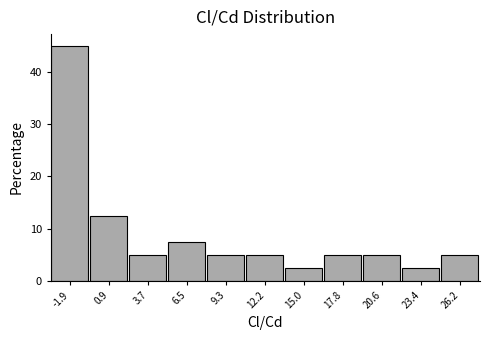

Over which range of the x-axis is the bar tallest?

-3.5 to -0.5